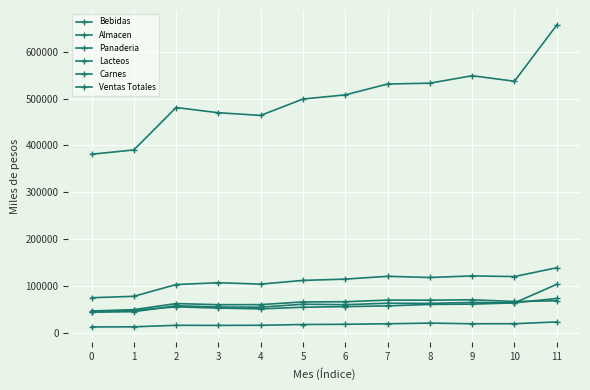

How many data points does each series have?

12